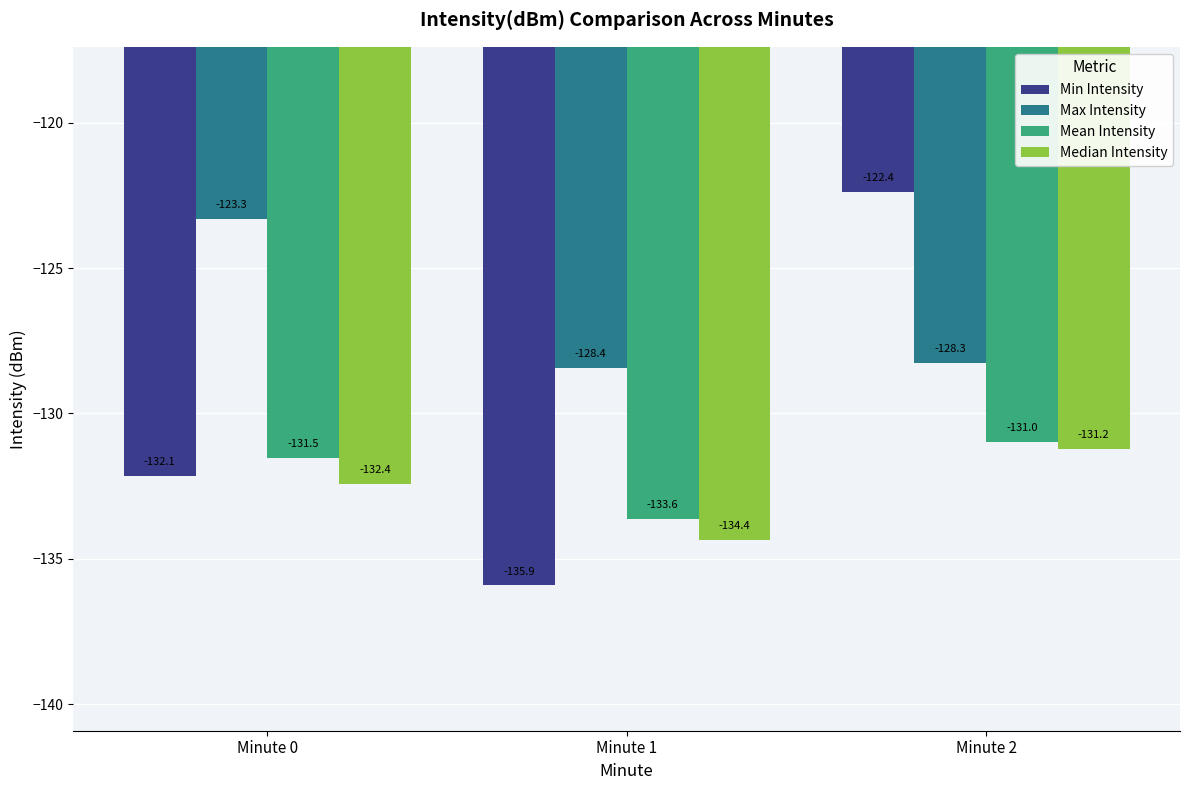

Is the value of Max Intensity at Minute 0 greater than the value of Mean Intensity at Minute 2?

Yes